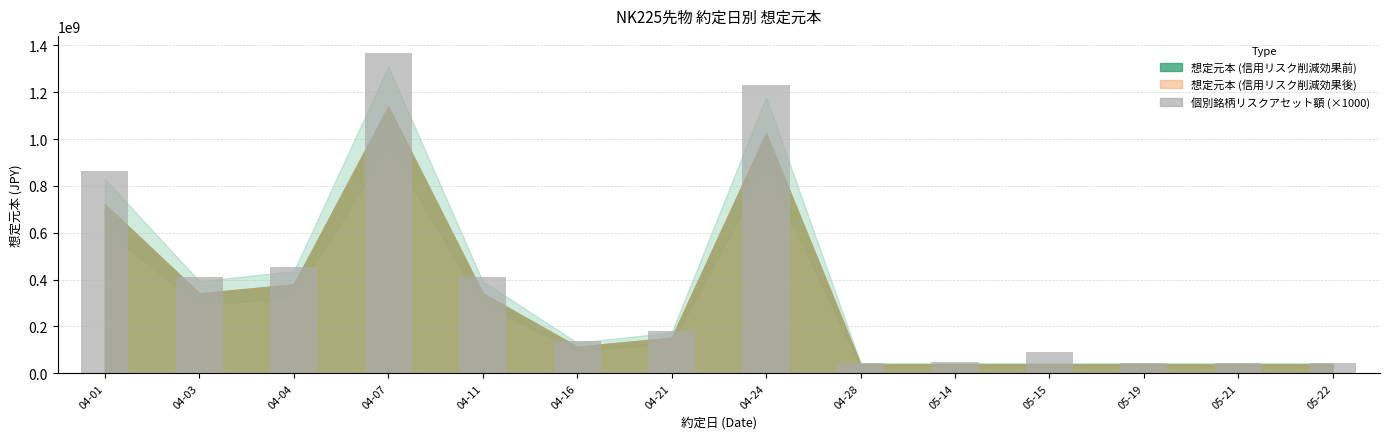

What is the label of the 12th bar from the right?

04-04